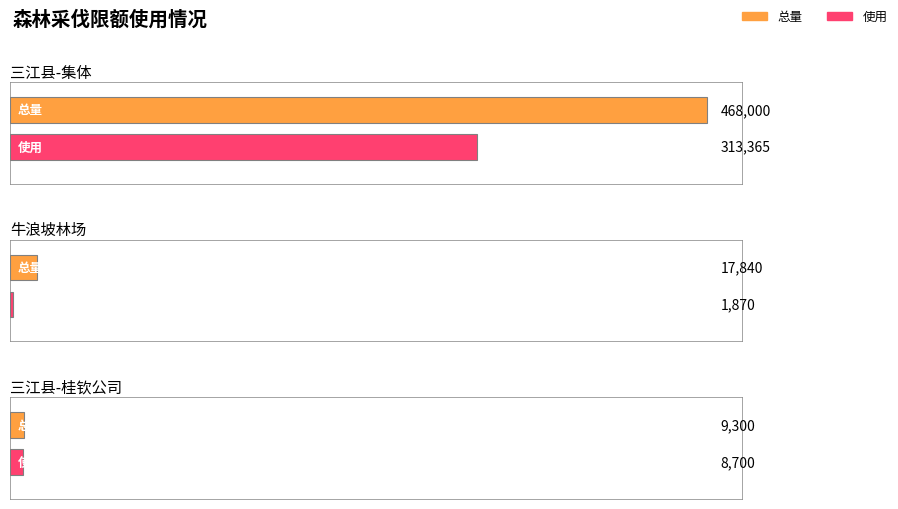

At which category is the sum across all series the highest?

三江县-集体